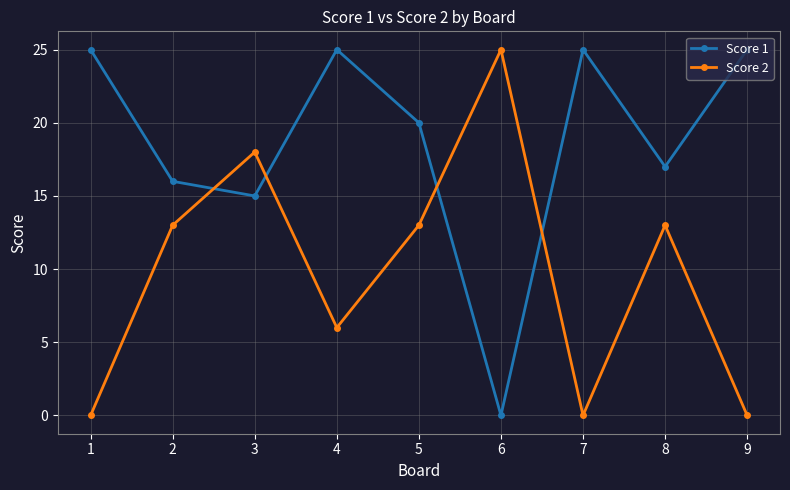

Reading left to right, what are all the values shown in this chart?

Score 1: 1=25	2=16	3=15	4=25	5=20	6=0	7=25	8=17	9=25
Score 2: 1=0	2=13	3=18	4=6	5=13	6=25	7=0	8=13	9=0